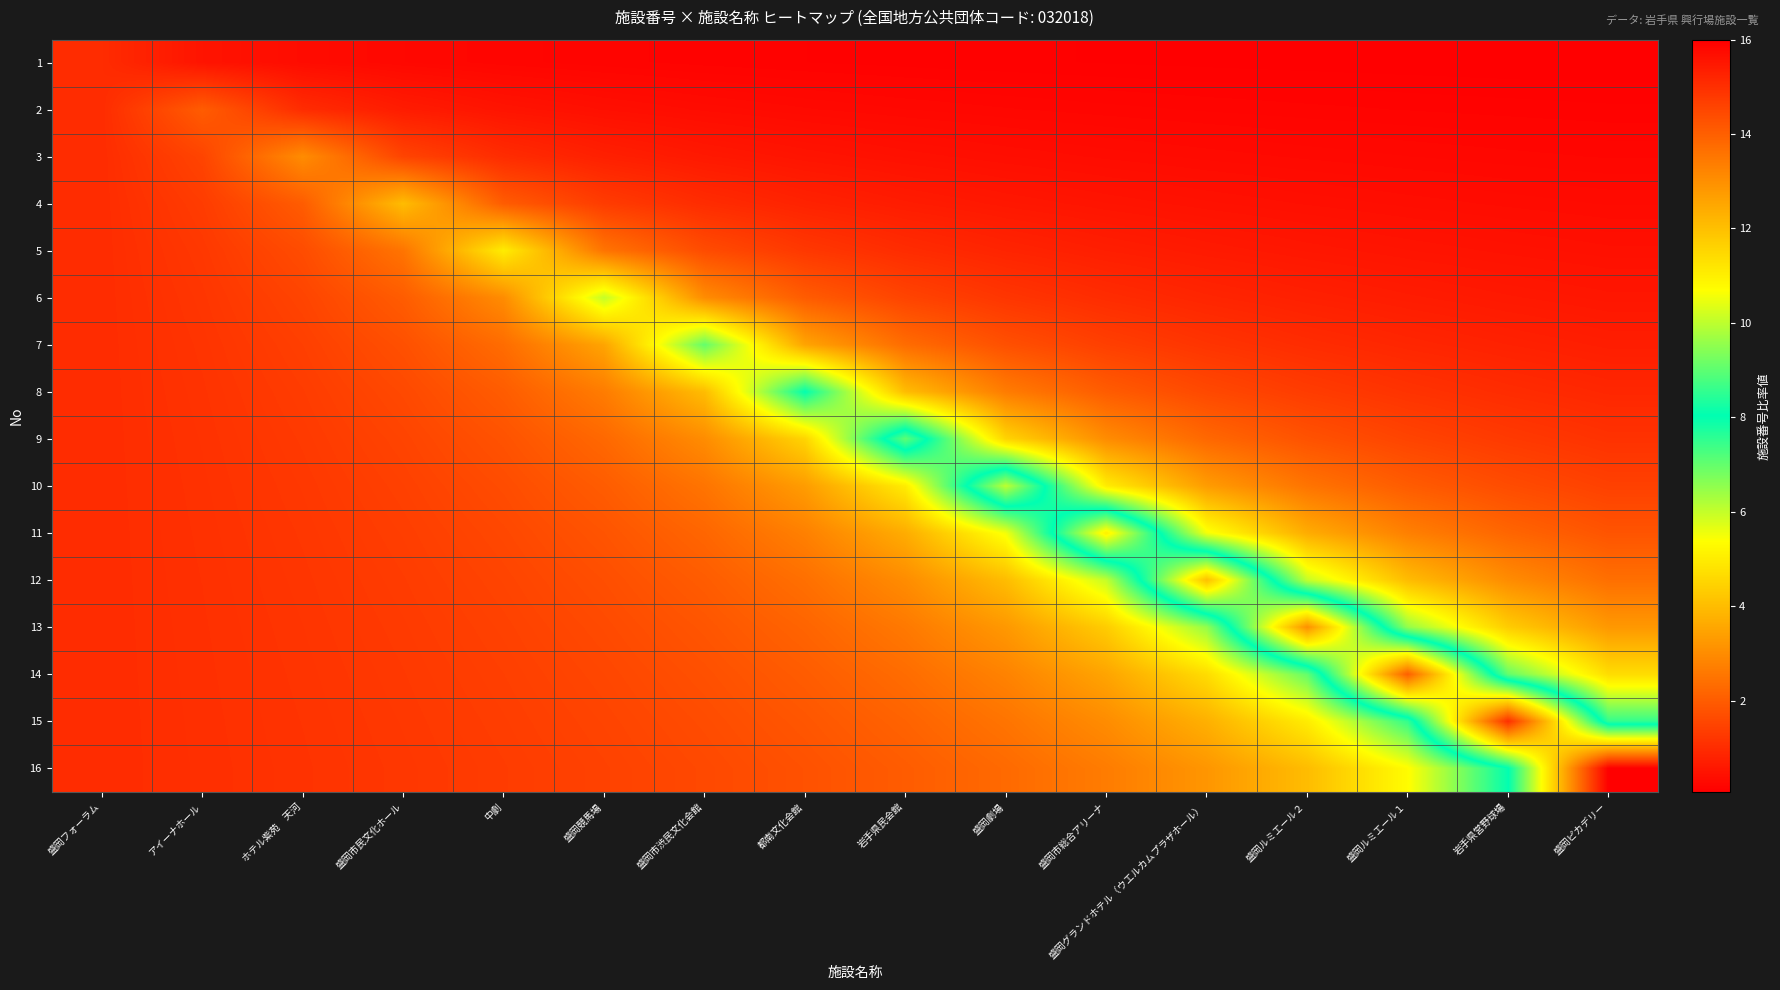

Which category has the lowest value across all series?

盛岡ピカデリー